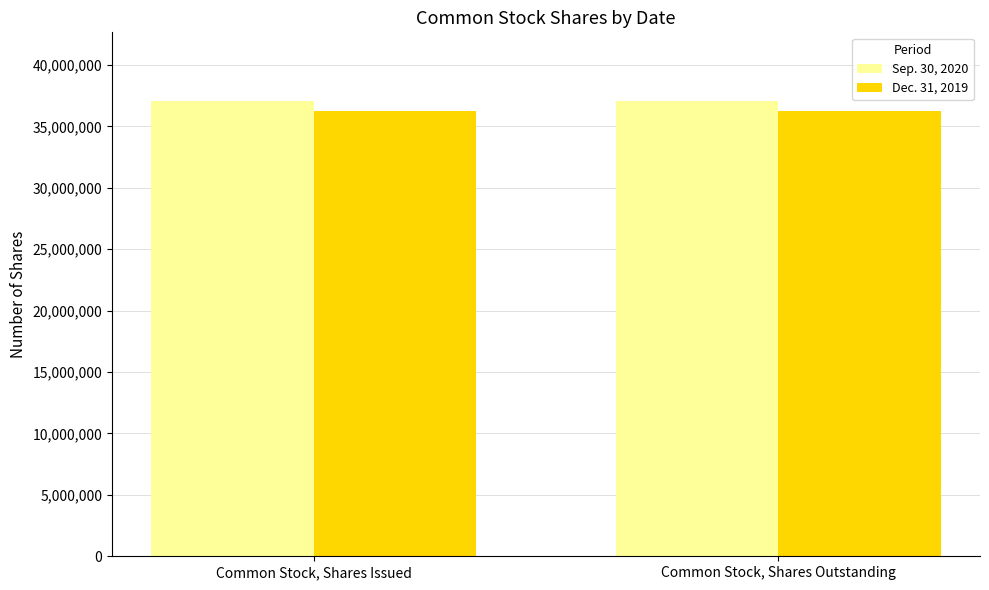

Rank the series by their average value, from highest to lowest.

Sep. 30, 2020, Dec. 31, 2019